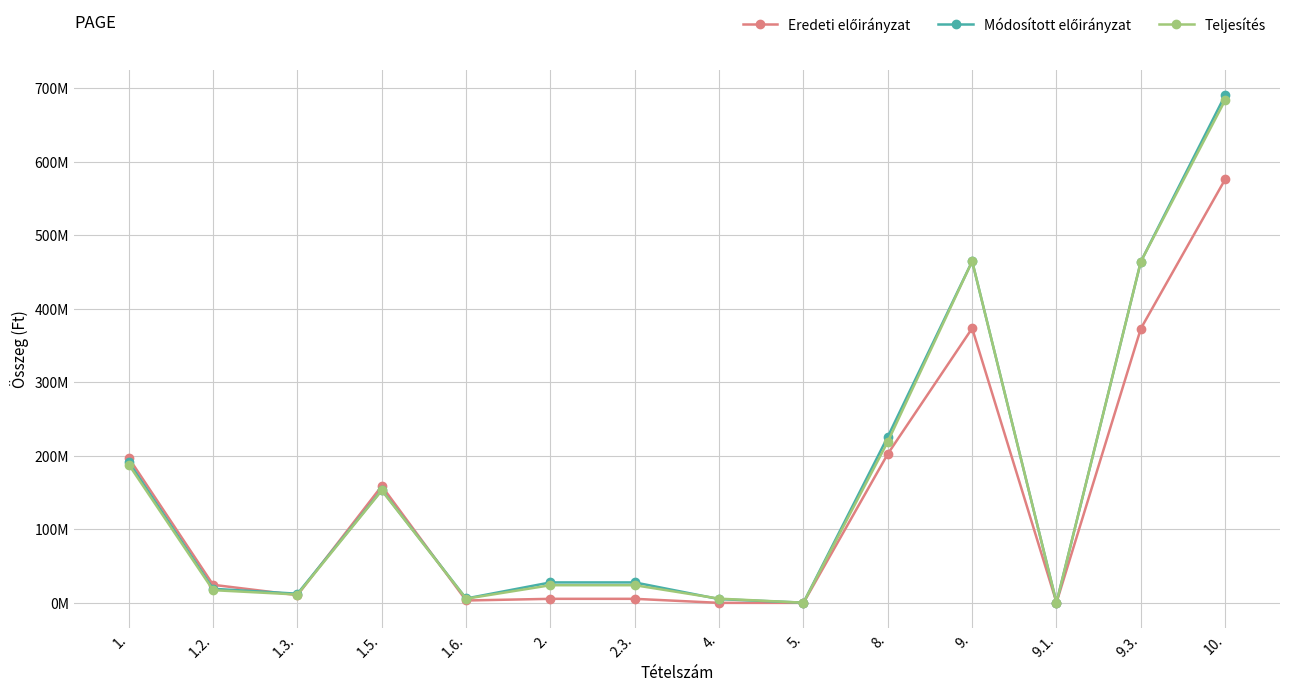

List the series in order of their peak value, lowest first.

Eredeti előirányzat, Teljesítés, Módosított előirányzat